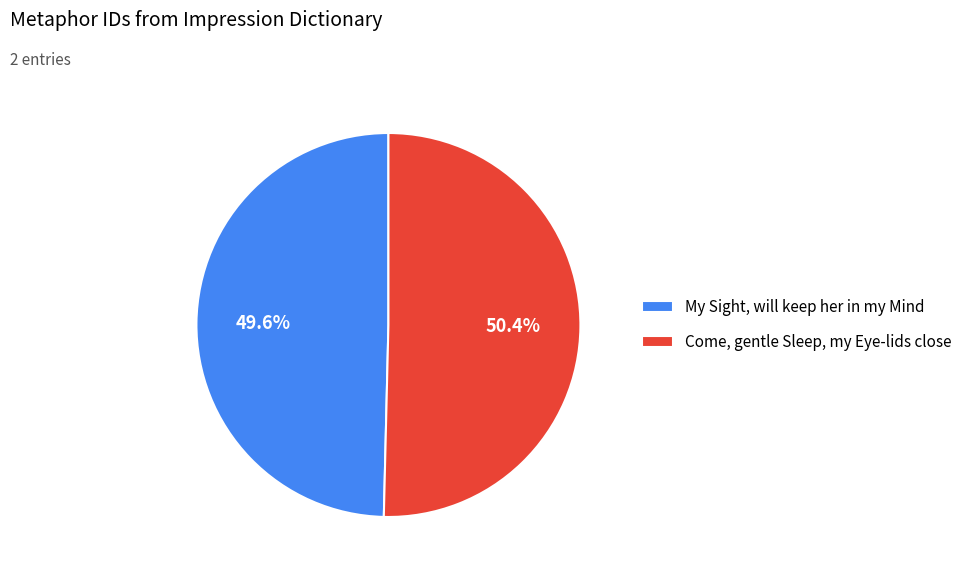

What percentage do Come, gentle Sleep, my Eye-lids close and My Sight, will keep her in my Mind together represent?

100.0%